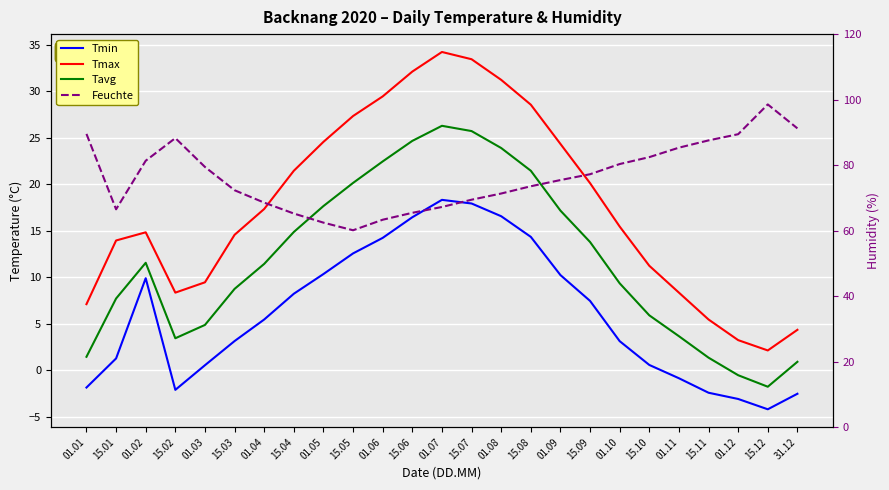

Which series has the widest spread of values?

Feuchte